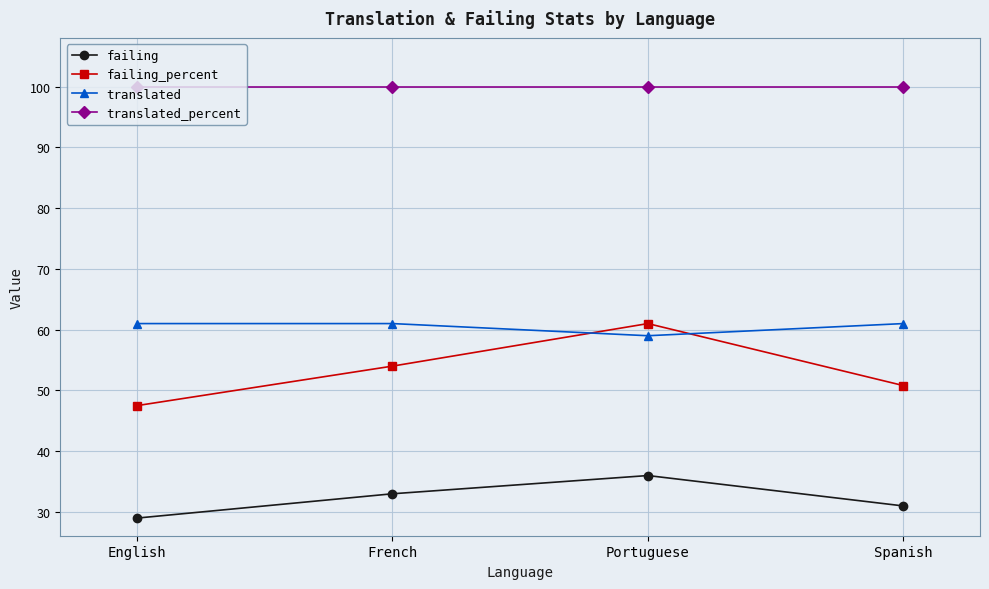

Which series has the largest total across all categories?

translated_percent